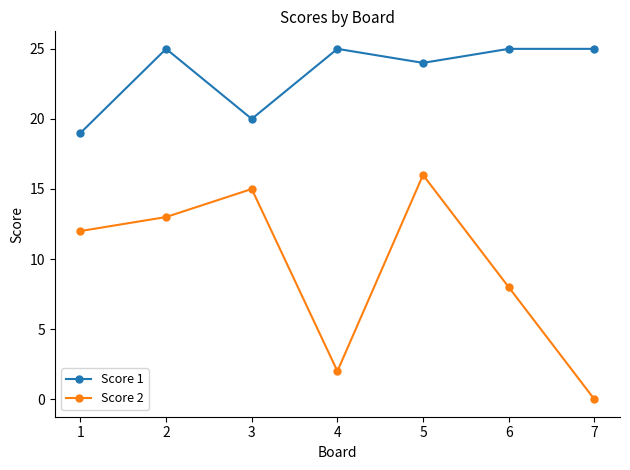

Does the chart display data point markers on the line(s)?

Yes